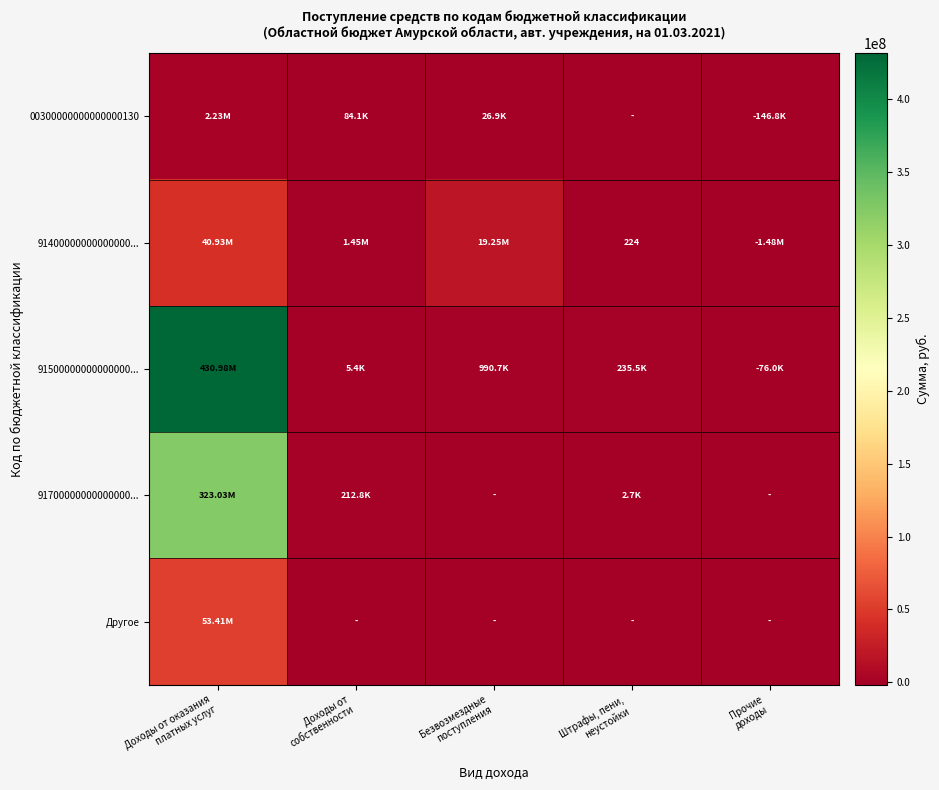

Read the 91700000000000000... value at Доходы от оказания платных услуг.

323029451.1